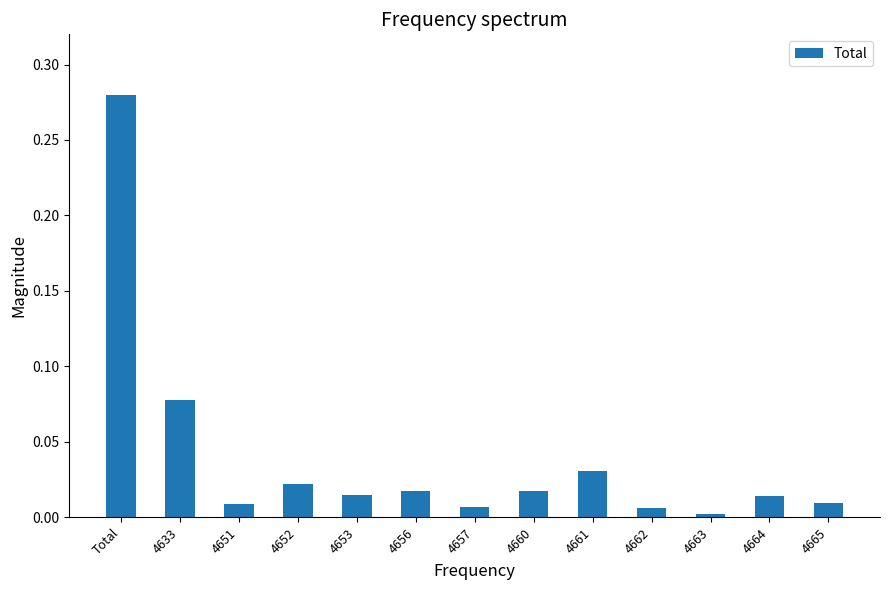

True or false: the data shows 0.0 at 4656.

True